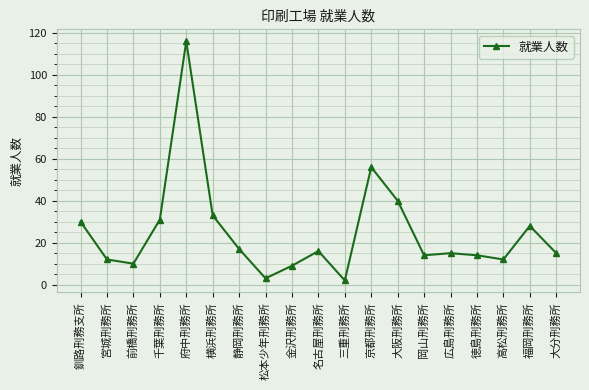

Where is the first local maximum?

府中刑務所